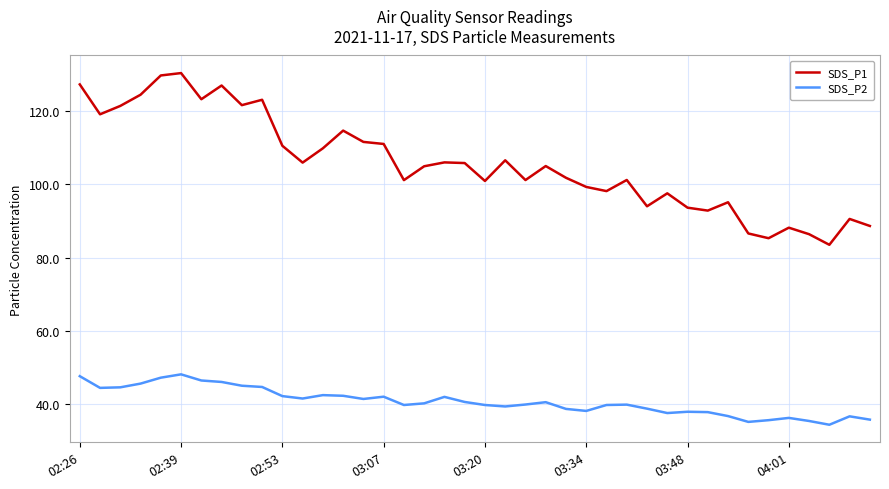

What is the difference between the maximum and minimum values in the SDS_P2 series?

13.8